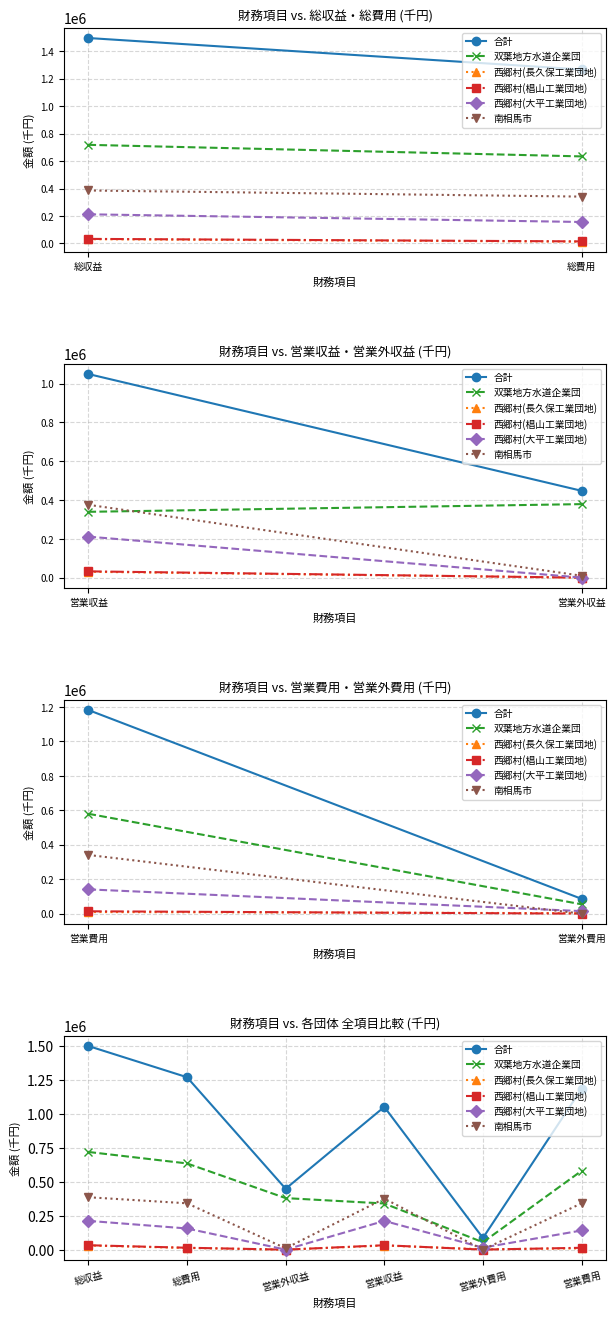

At how many categories does at least one series exceed 644028?

4